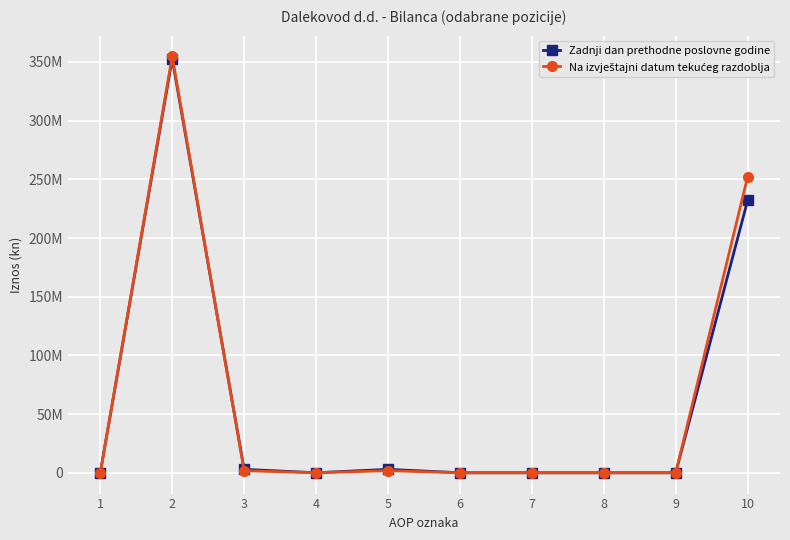

True or false: Na izvještajni datum tekućeg razdoblja has a value of 0 at 9.

True